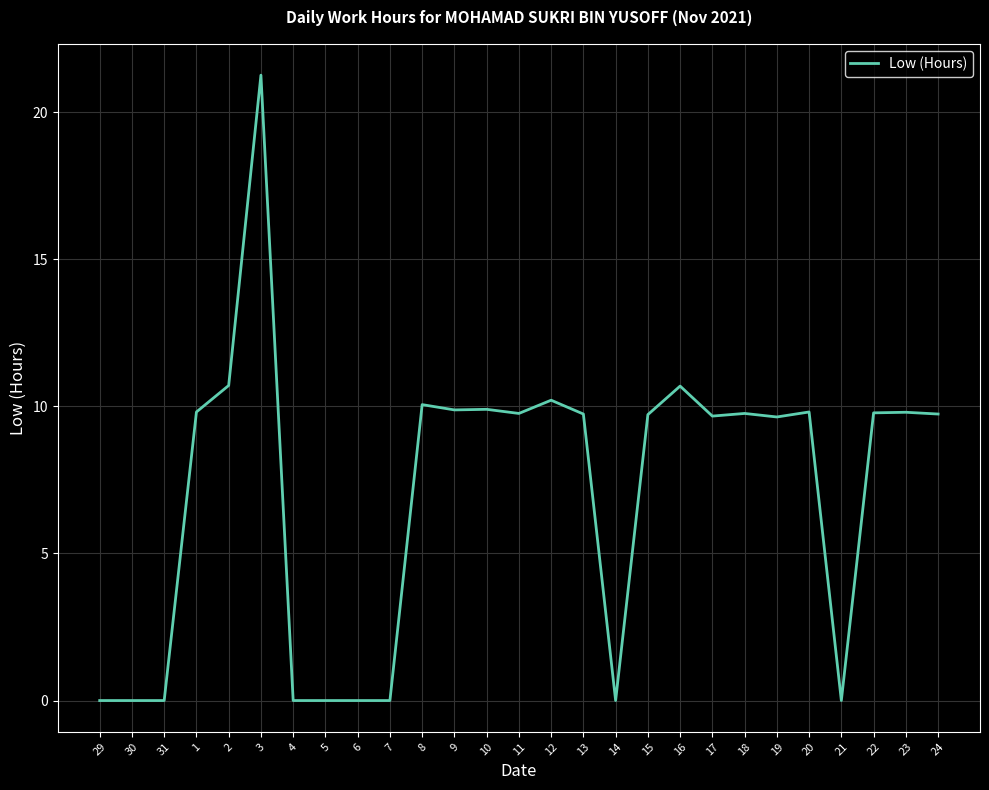

What position from the right is 5?

20